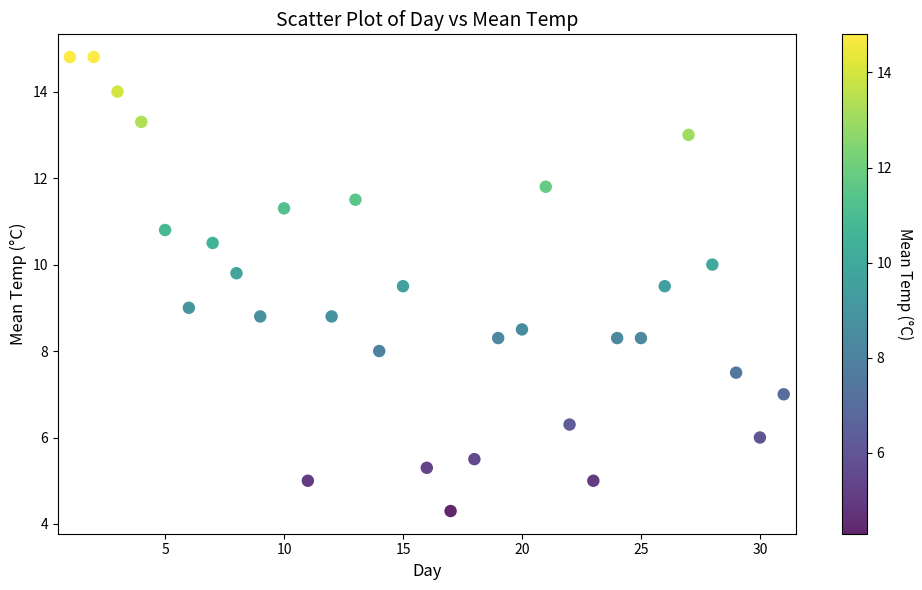

What is the range of Y values (max minus min)?

10.5